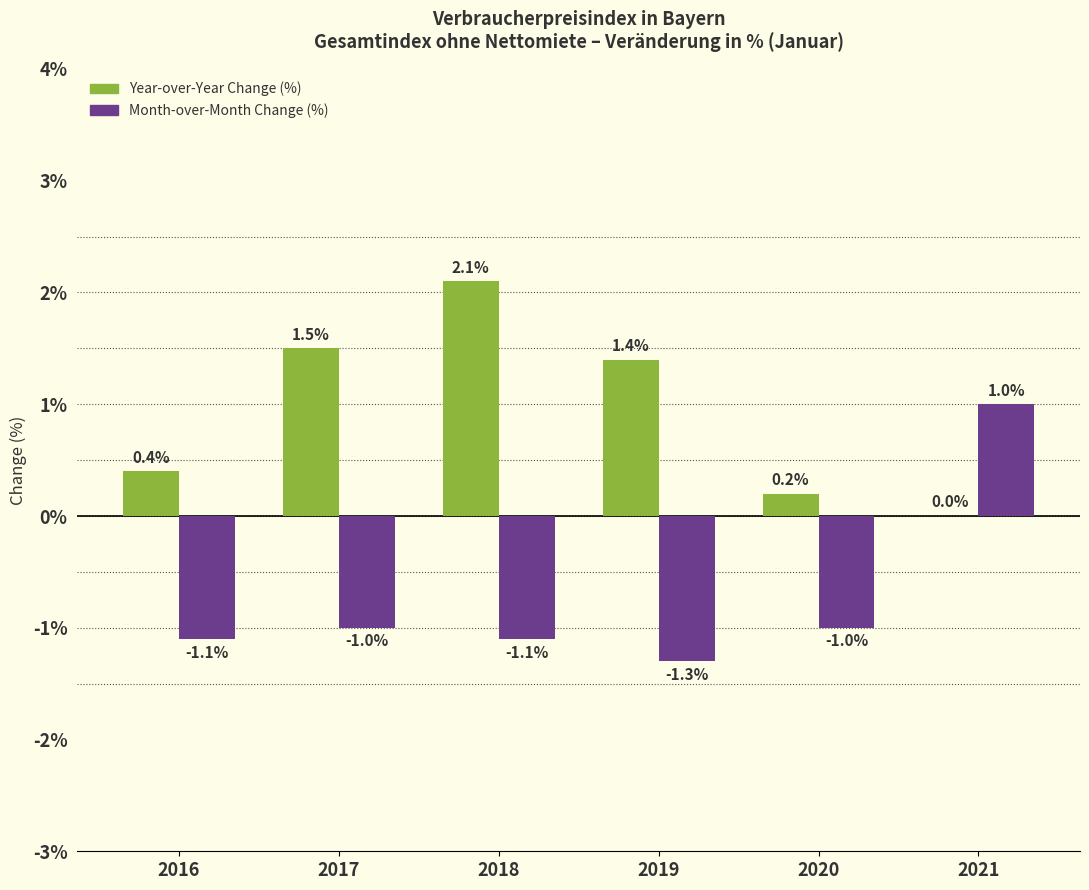

Are the bars grouped side by side (vs. stacked)?

Yes